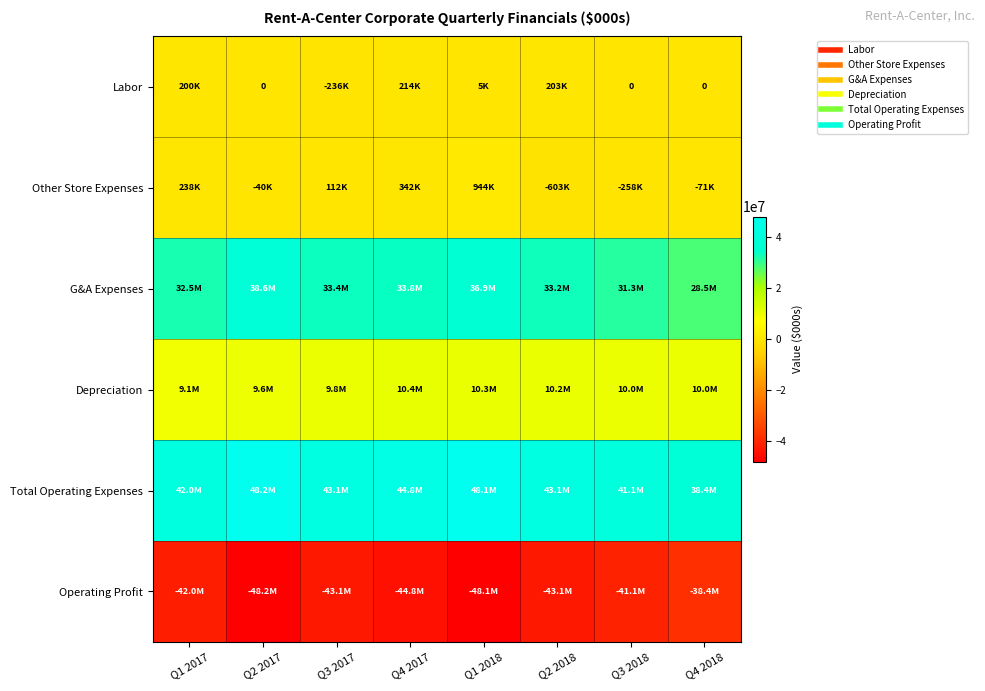

Which series has the widest spread of values?

G&A Expenses